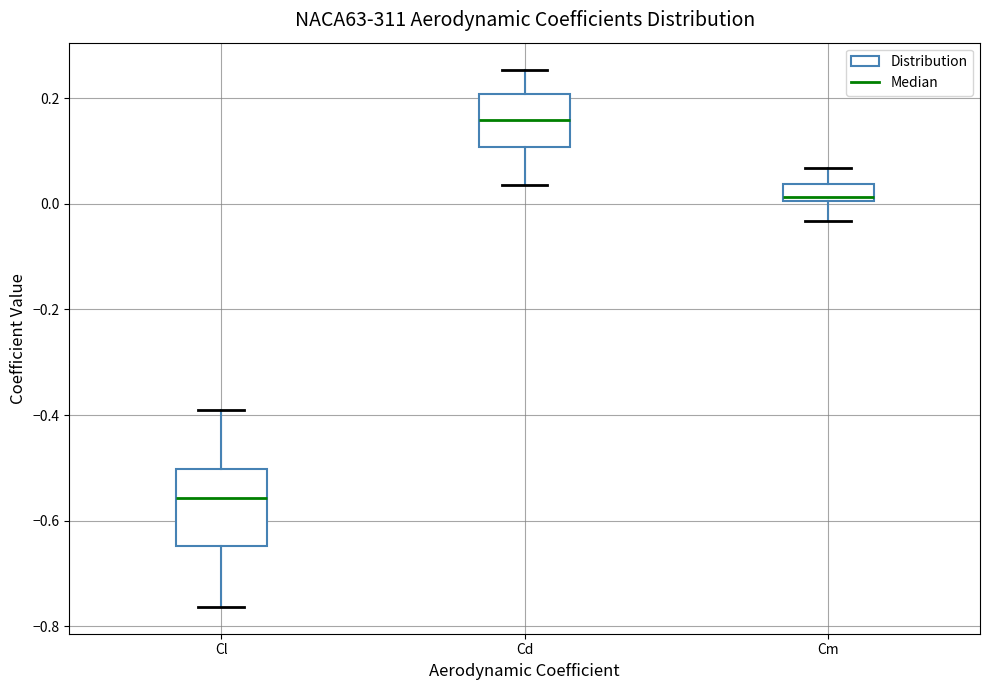

Reading left to right, transcribe this box plot: for each box, give where its median line is, the range the box spans, and where its two whiskers end, as read against the y-axis. The values are not printed on the chart, so give them approximately, as read against the axis.

Cl: median -0.56, box -0.64 to -0.50, whiskers -0.76 to -0.38
Cd: median 0.16, box 0.10 to 0.20, whiskers 0.04 to 0.26
Cm: median 0.02, box 0.00 to 0.04, whiskers -0.04 to 0.06